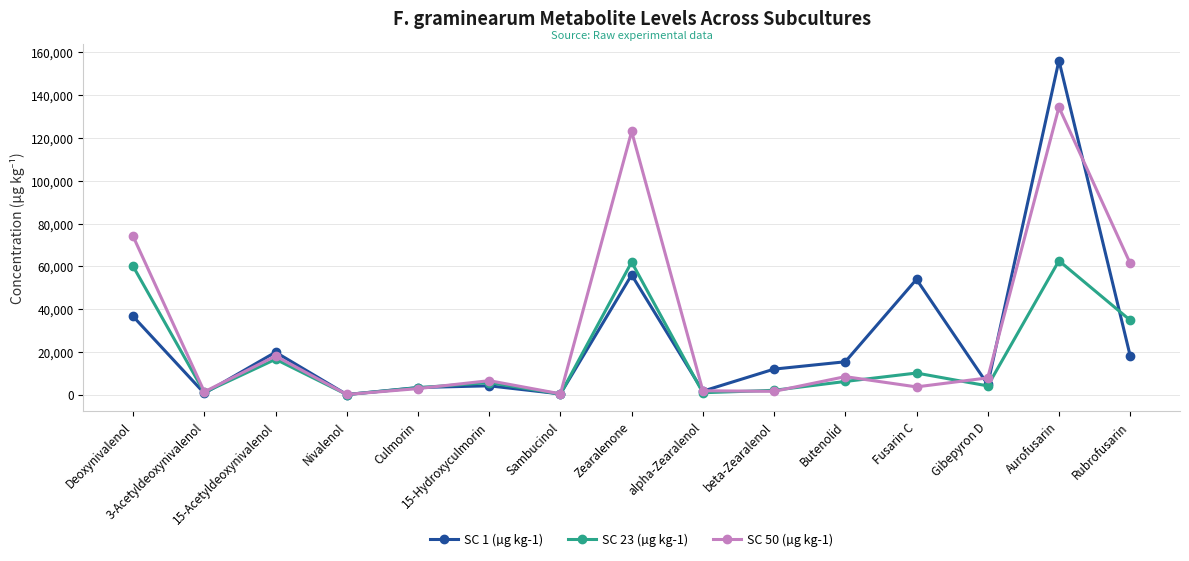

True or false: SC 23 (µg kg-1) has more than 1 points higher than both neighbors.

True